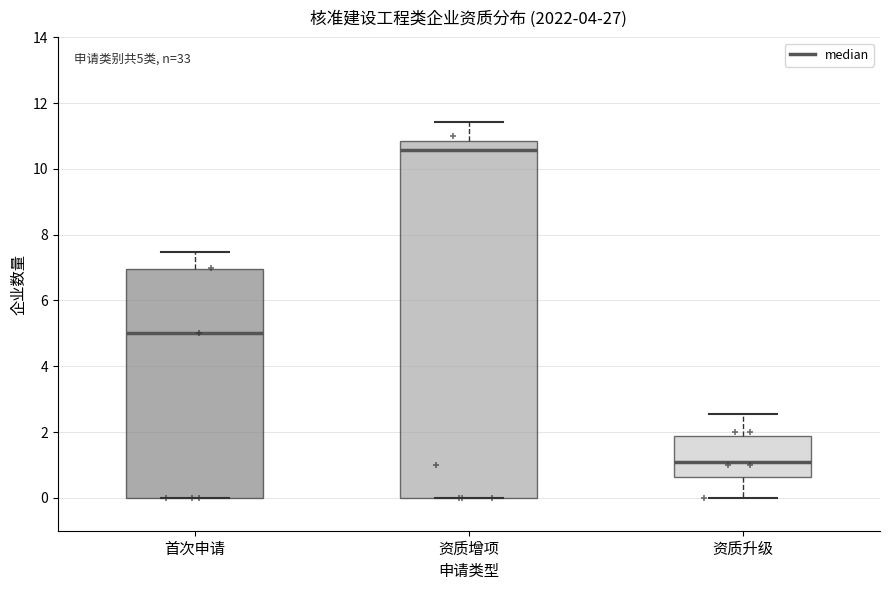

Which box has the highest median line?

资质增项